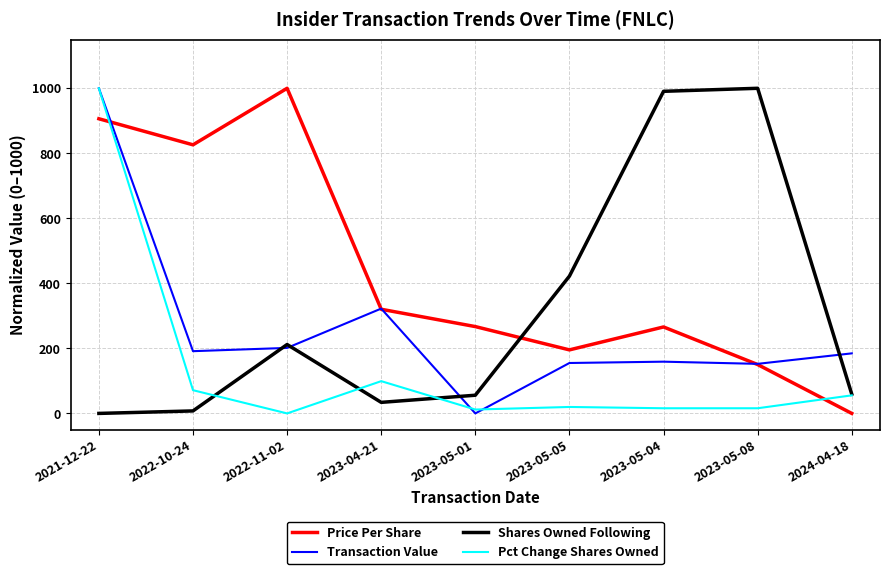

What is the highest value of the Transaction Value series?

1000.0